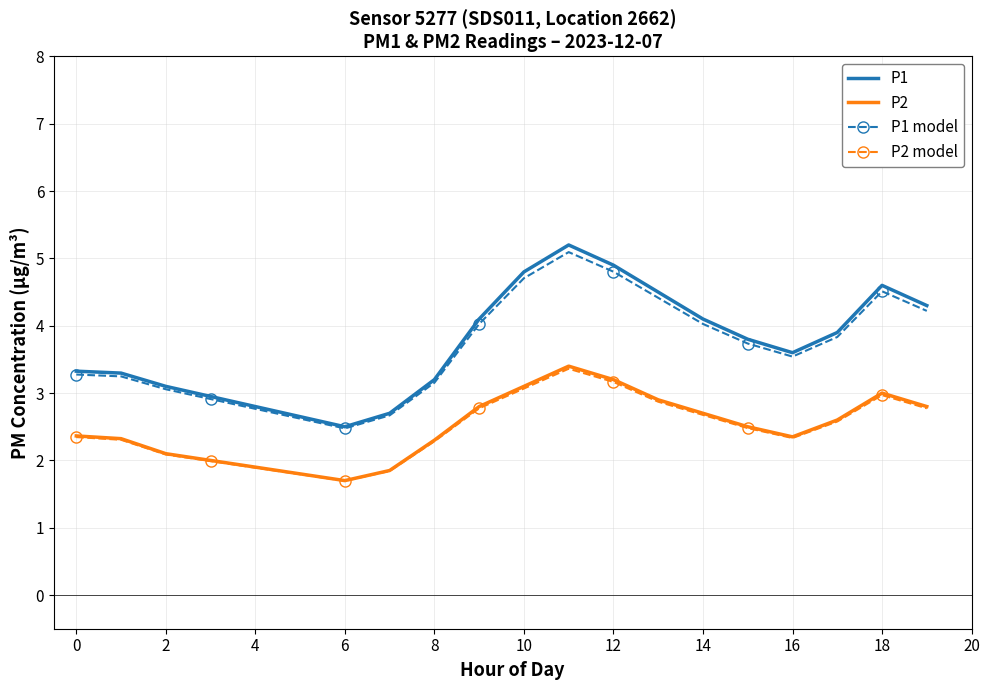

True or false: P2 model has more than 1 interior local peaks.

True